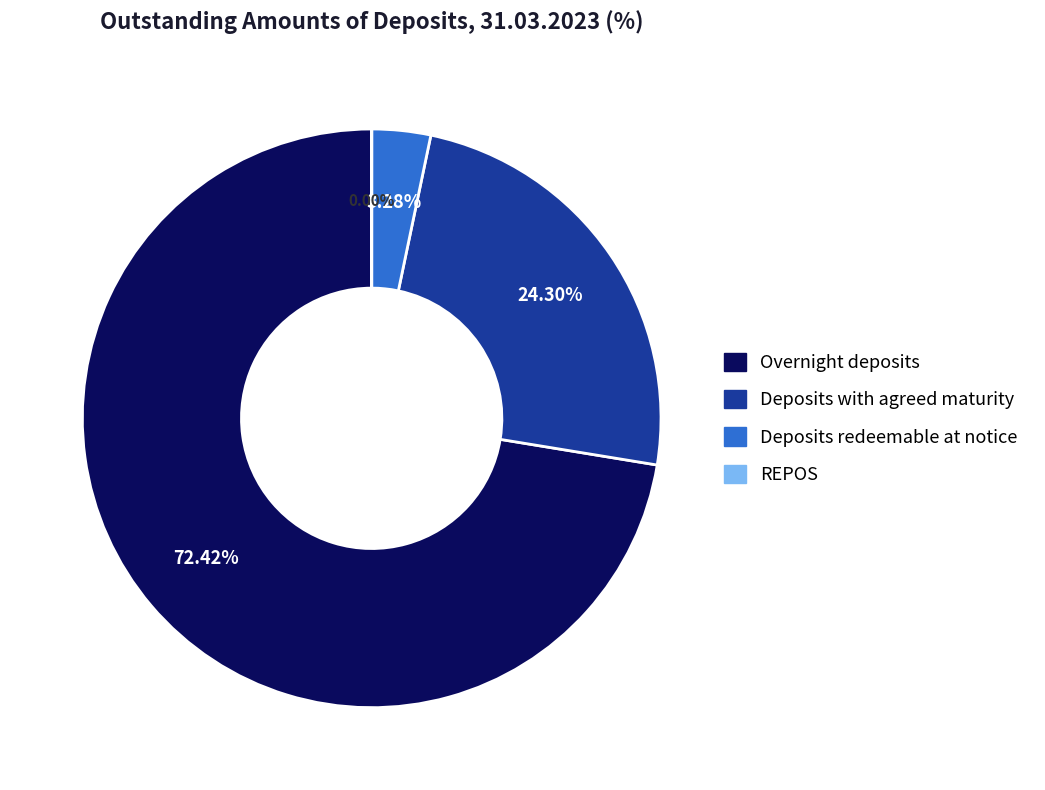

What is the largest slice in the pie chart?

Overnight deposits